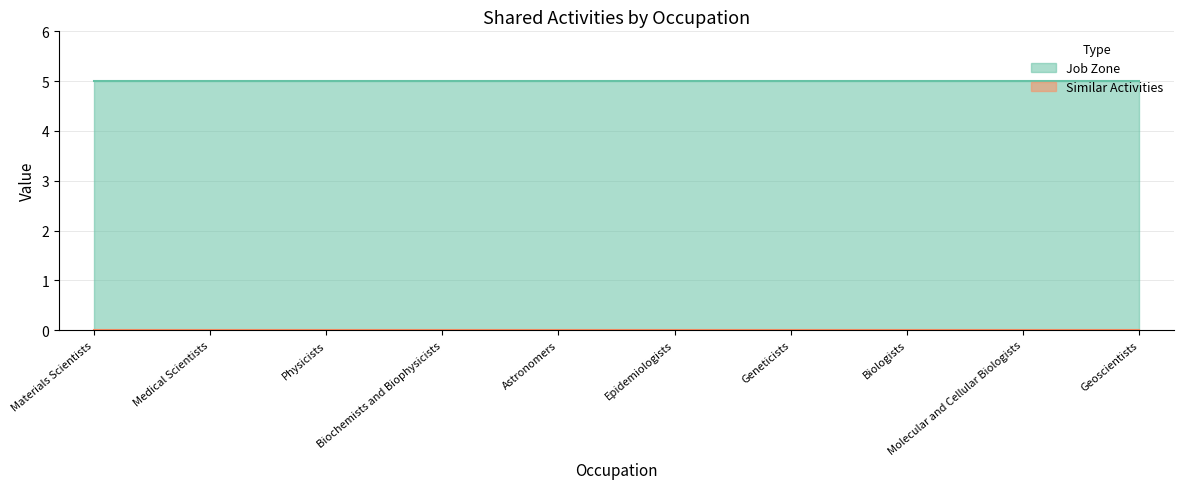

At which category is the sum across all series the highest?

Materials Scientists